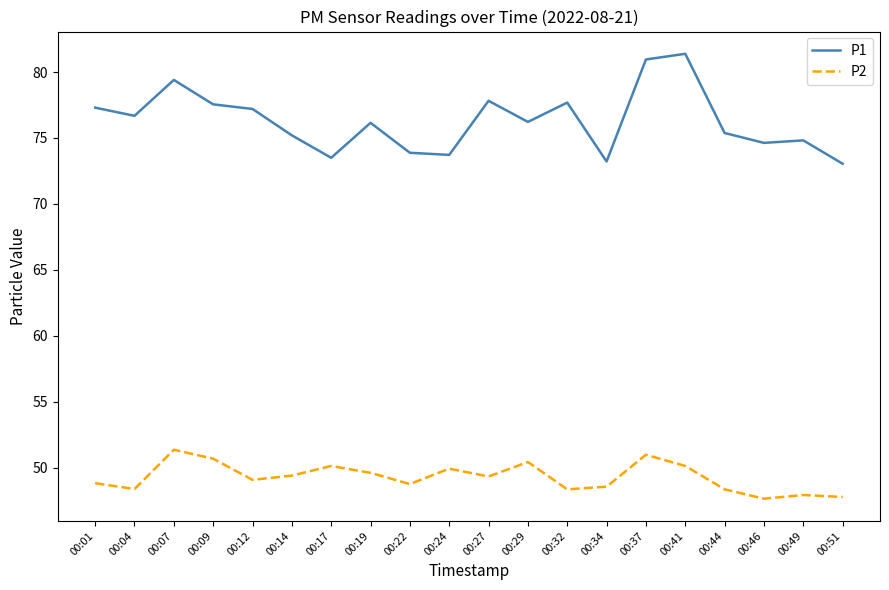

Which series changed the most between 00:19 and 00:46?

P2